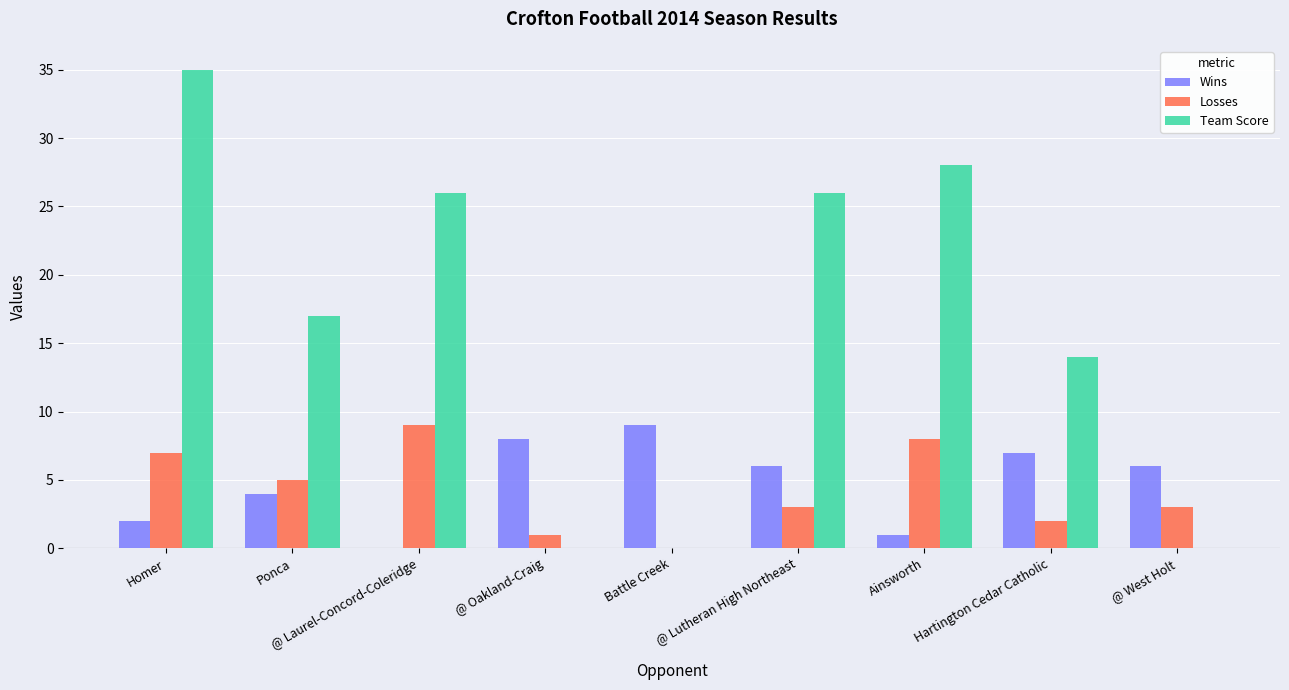

True or false: Losses has a value of 3 at Homer.

False